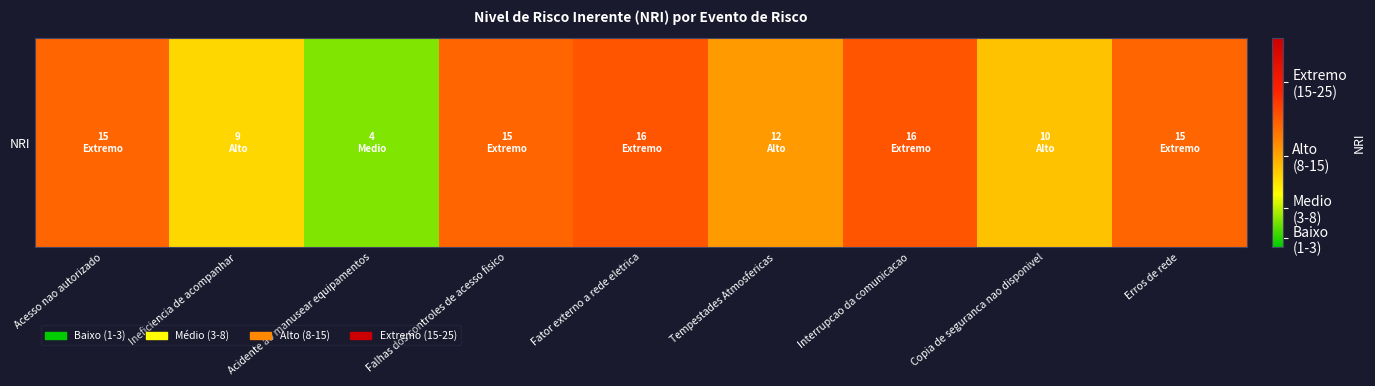

Reading left to right, what are all the values shown in this chart?

Acesso nao autorizado=15	Ineficiencia de acompanhar=9	Acidente ao manusear equipamentos=4	Falhas dos controles de acesso fisico=15	Fator externo a rede eletrica=16	Tempestades Atmosfericas=12	Interrupcao da comunicacao=16	Copia de seguranca nao disponivel=10	Erros de rede=15